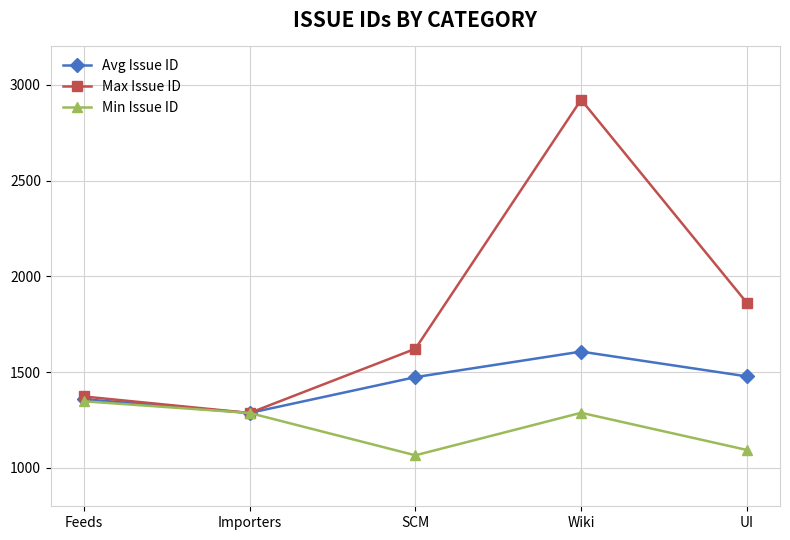

Rank the categories by Max Issue ID value from lowest to highest.

Importers, Feeds, SCM, UI, Wiki